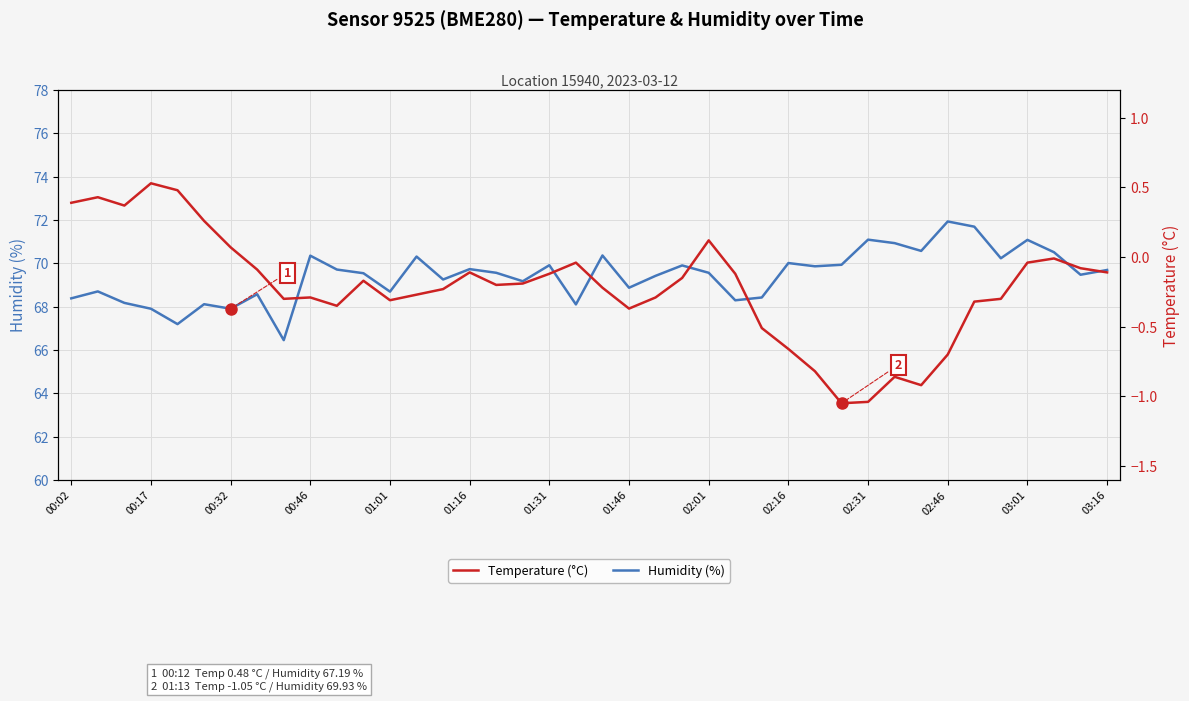

What value does the Temperature (°C) series have at 31?

-0.9